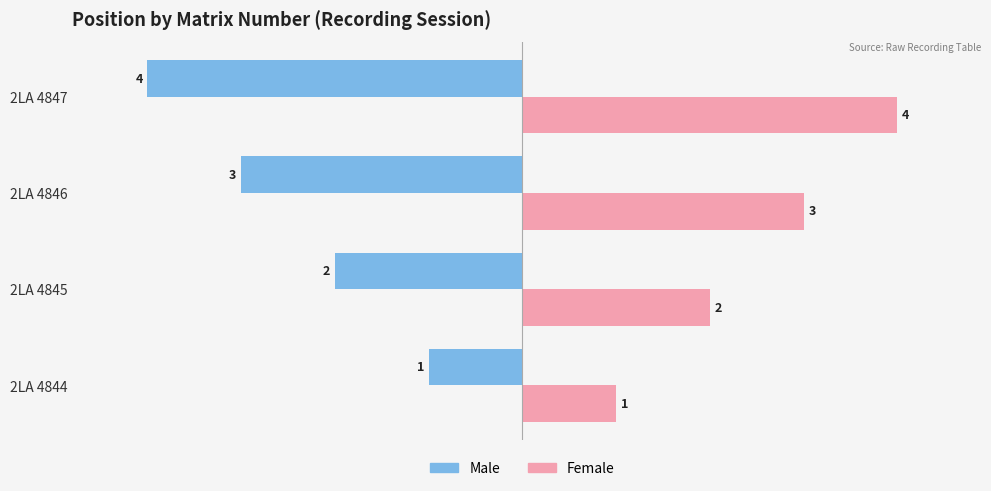

Rank the series by their maximum value, from highest to lowest.

Female, Male